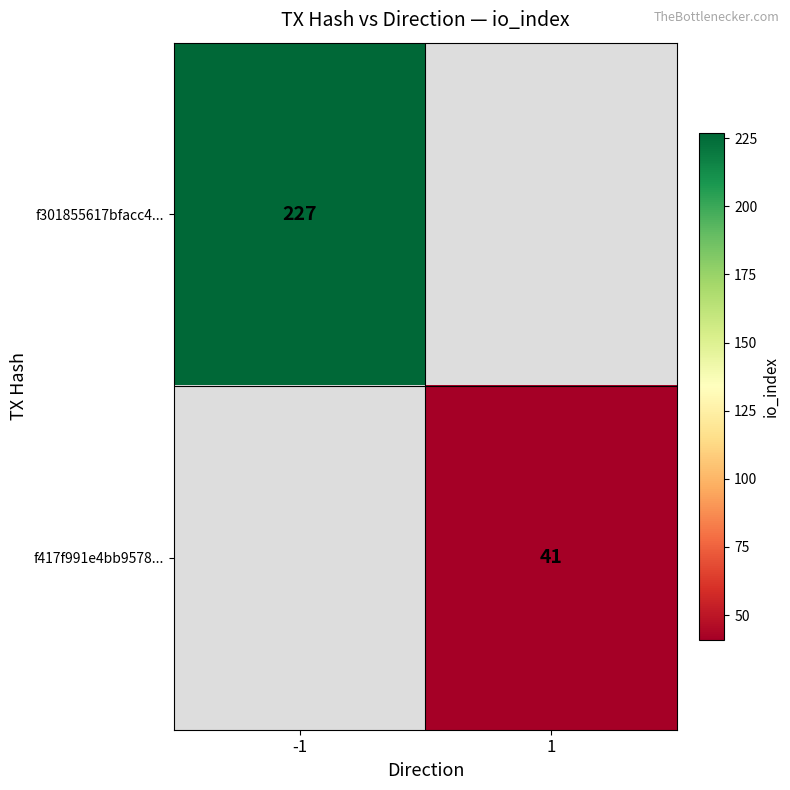

The value of f417f991e4bb9578... at 1 is 41. True or false?

True